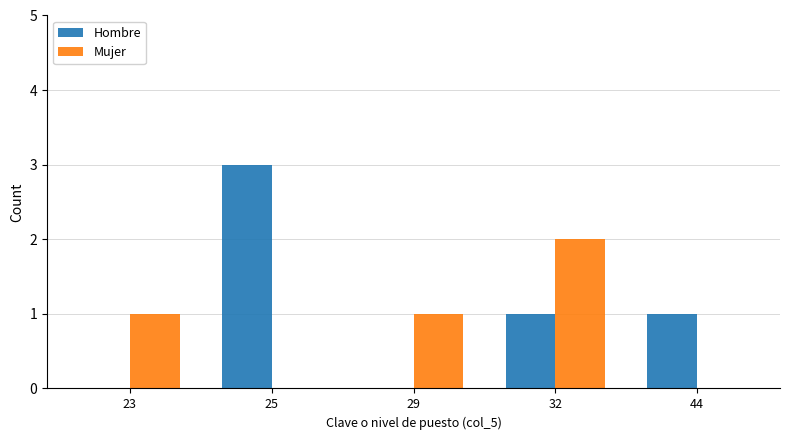

Reading right to left, list all the values displayed in this chart.

Hombre: 1	1	0	3	0
Mujer: 0	2	1	0	1